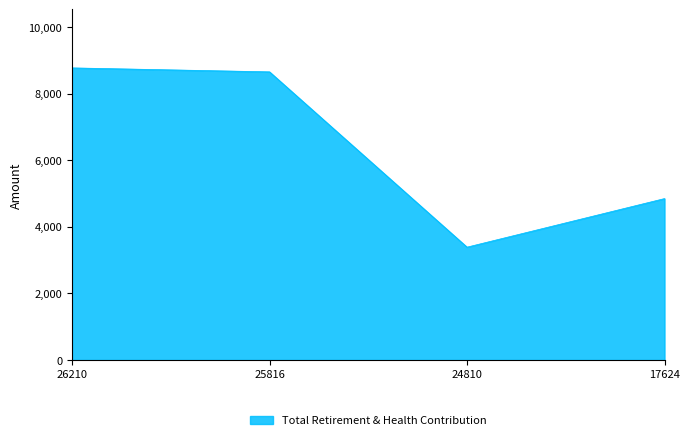

Reading left to right, transcribe all the data shown in this chart.

8780	8661	3392	4852